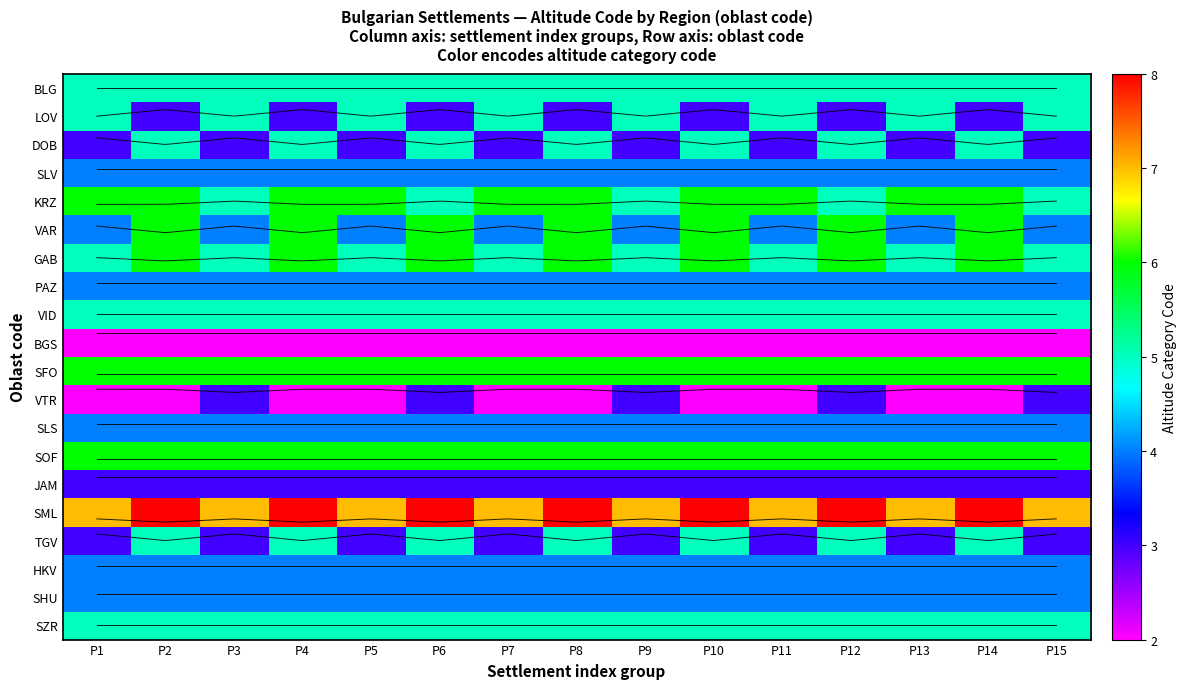

What is the difference between the highest and lowest values at P1?

5